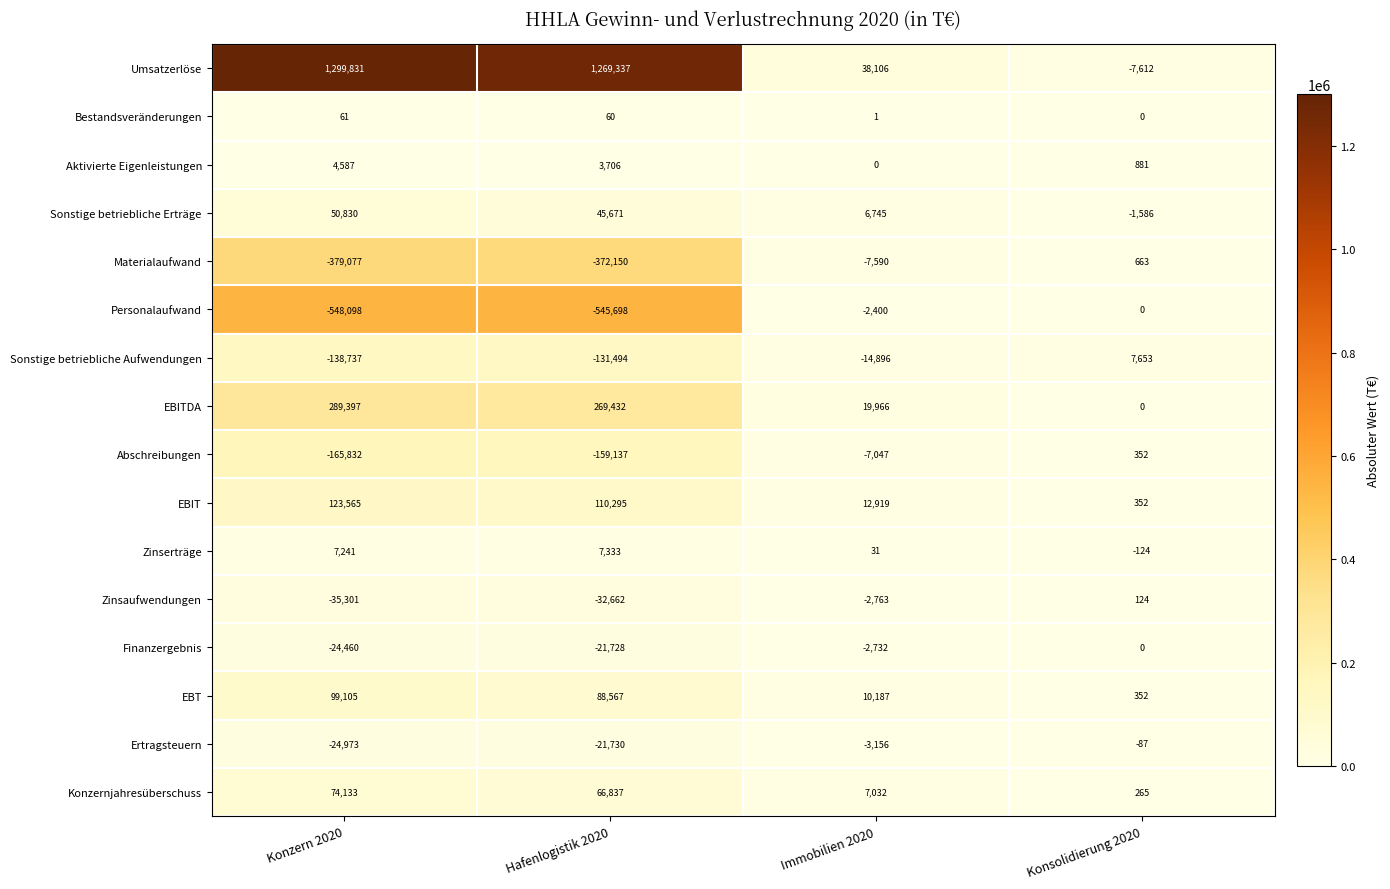

What is the difference between the highest and lowest values at Konsolidierung 2020?

15265